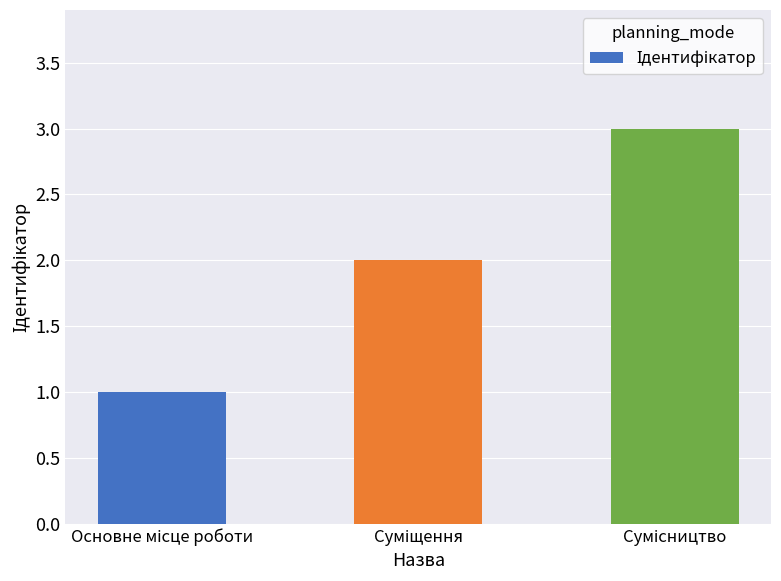

How many distinct data groups are displayed?

1